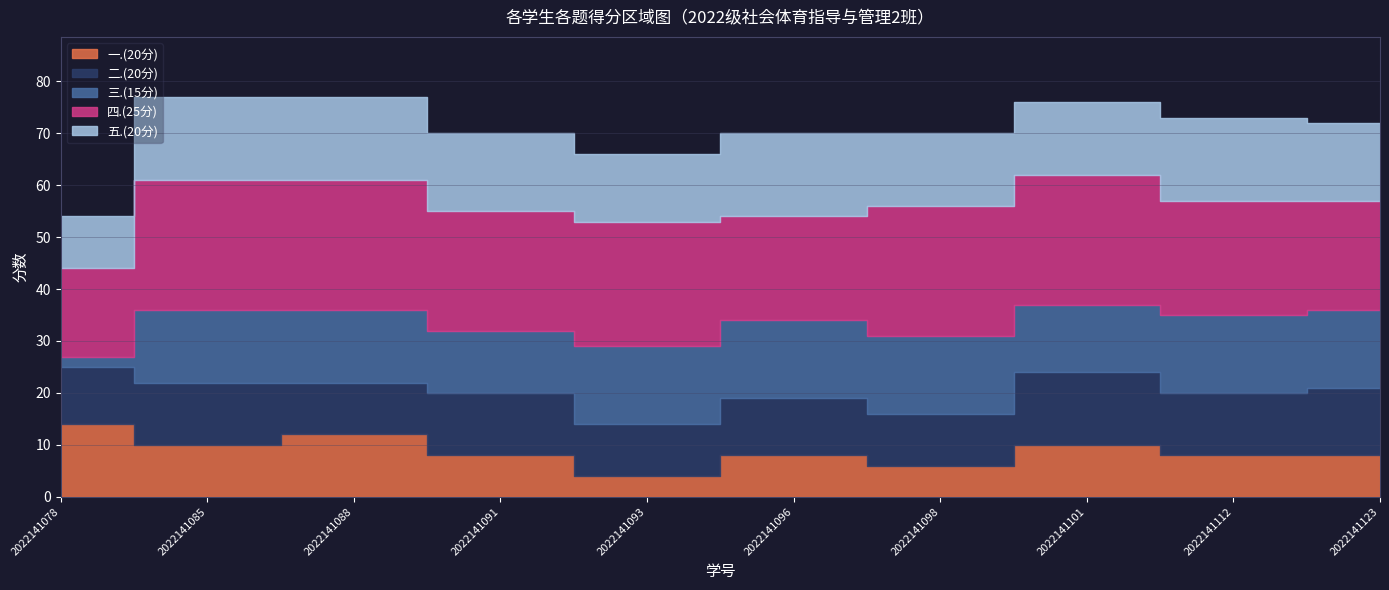

What is the lowest value of the 四.(25分) series?

17